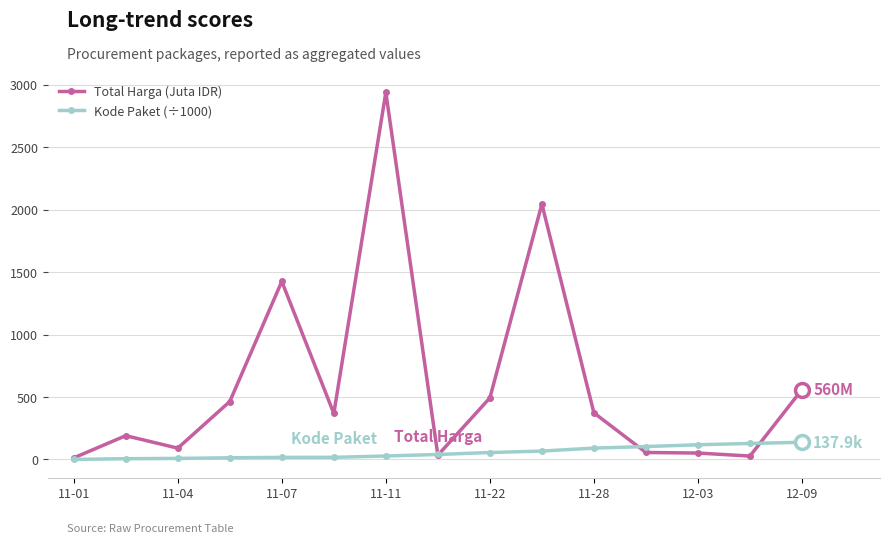

Which series has the largest total across all categories?

Total Harga (Juta IDR)